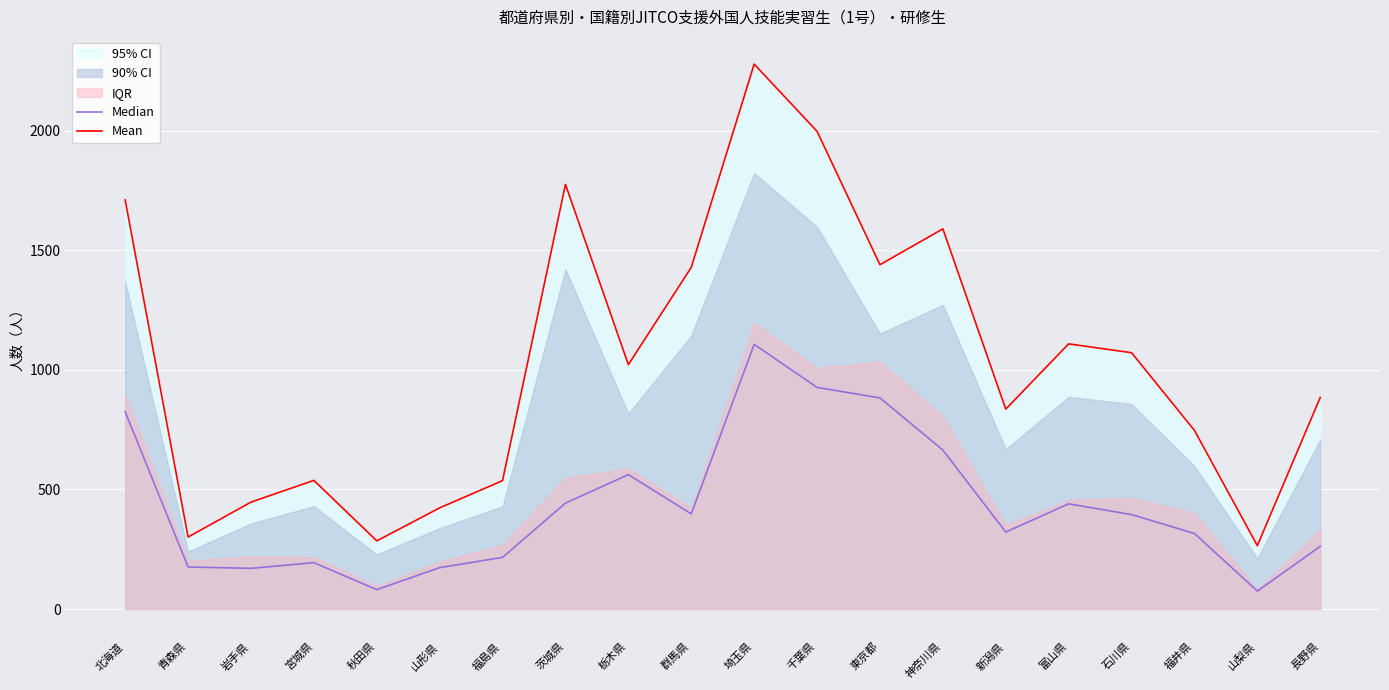

What is the average value of the Mean series?

1034